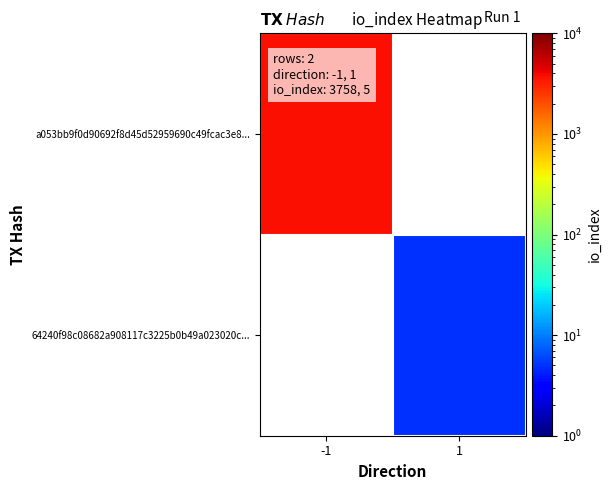

At which category does the chart reach its peak across all series?

-1